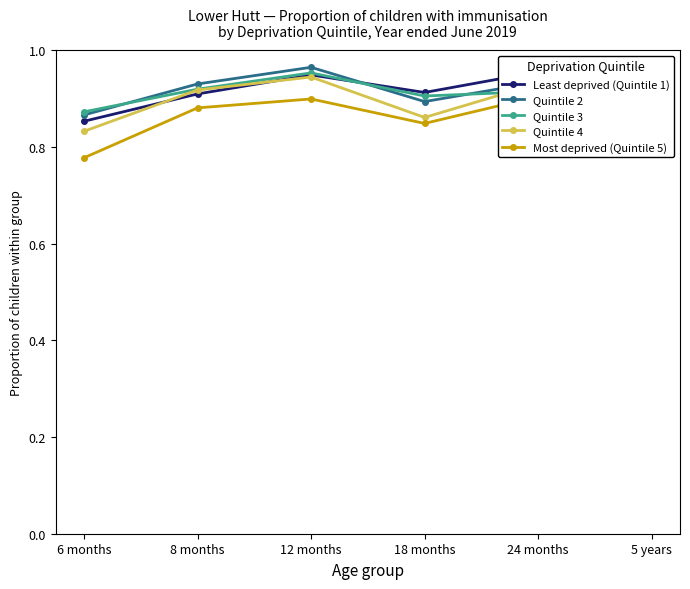

Reading left to right, transcribe all the data shown in this chart.

Least deprived (Quintile 1): 0.9	0.9	0.9	0.9	1.0	0.9
Quintile 2: 0.9	0.9	1.0	0.9	0.9	1.0
Quintile 3: 0.9	0.9	1.0	0.9	0.9	0.9
Quintile 4: 0.8	0.9	0.9	0.9	0.9	0.9
Most deprived (Quintile 5): 0.8	0.9	0.9	0.8	0.9	0.9